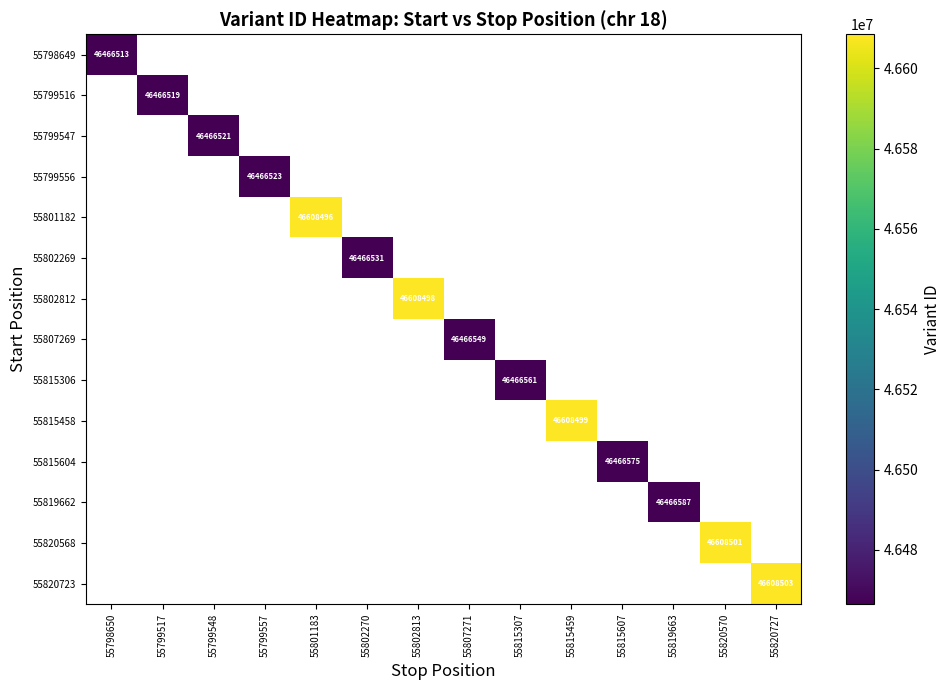

Which series has the widest spread of values?

55798649